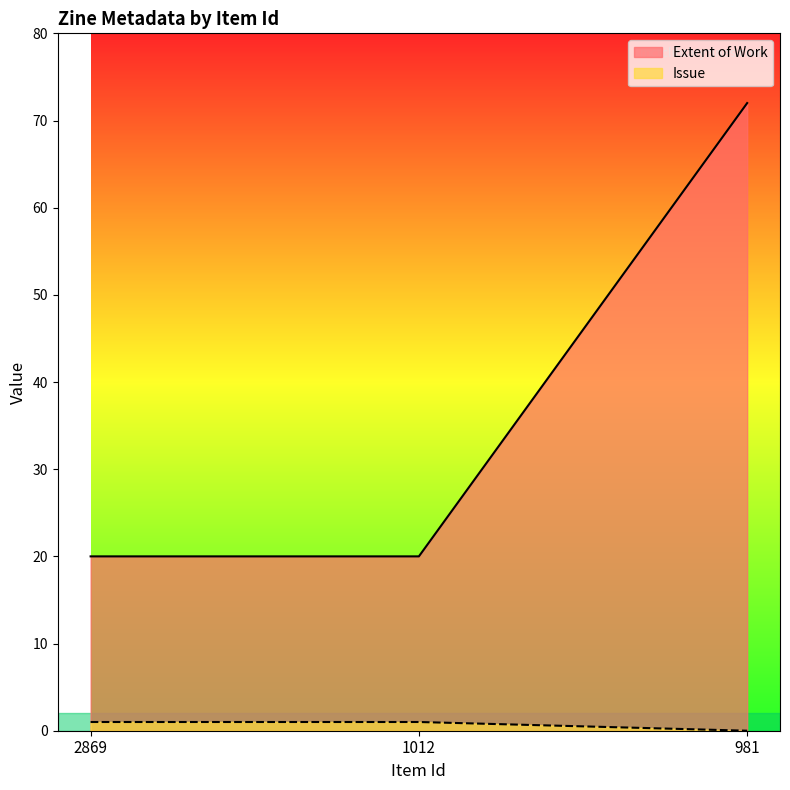

List the labels in order of Extent of Work value, smallest first.

2869, 1012, 981